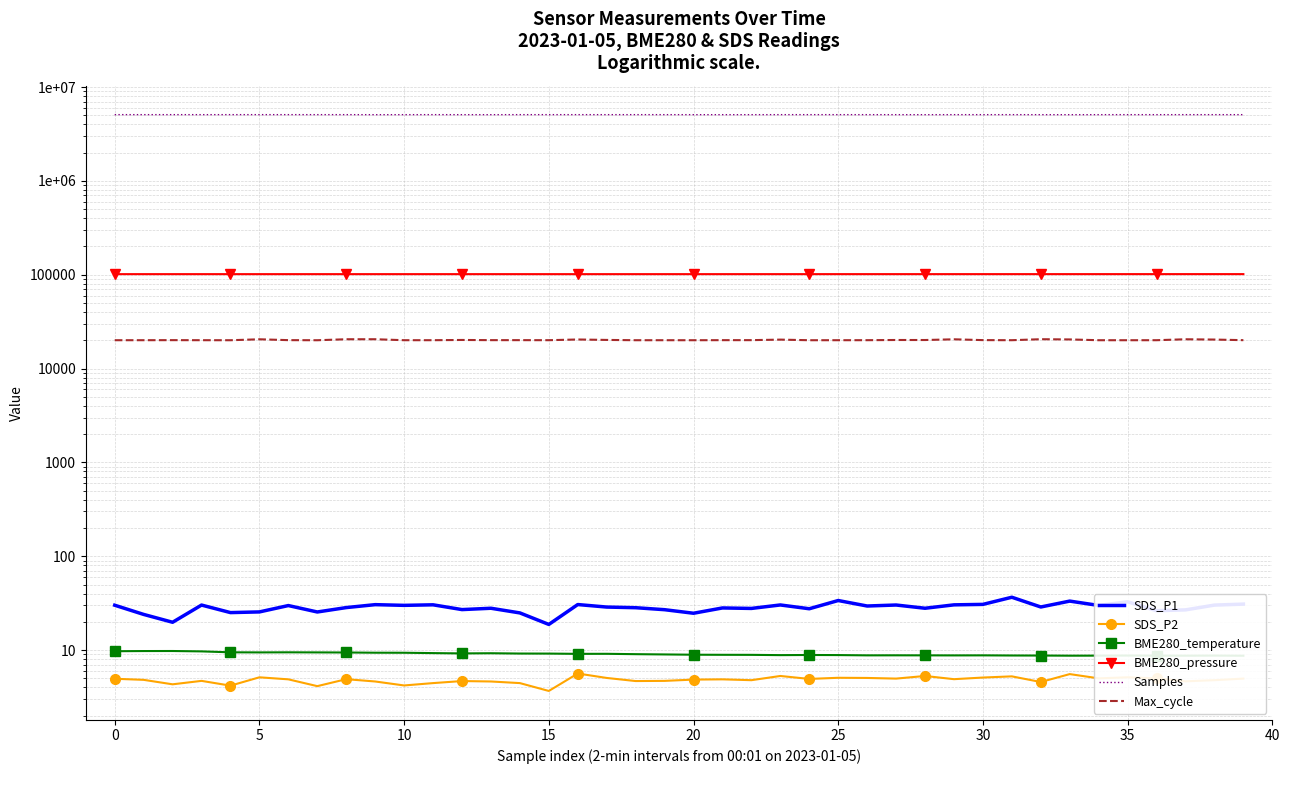

Which series has the largest total across all categories?

Samples